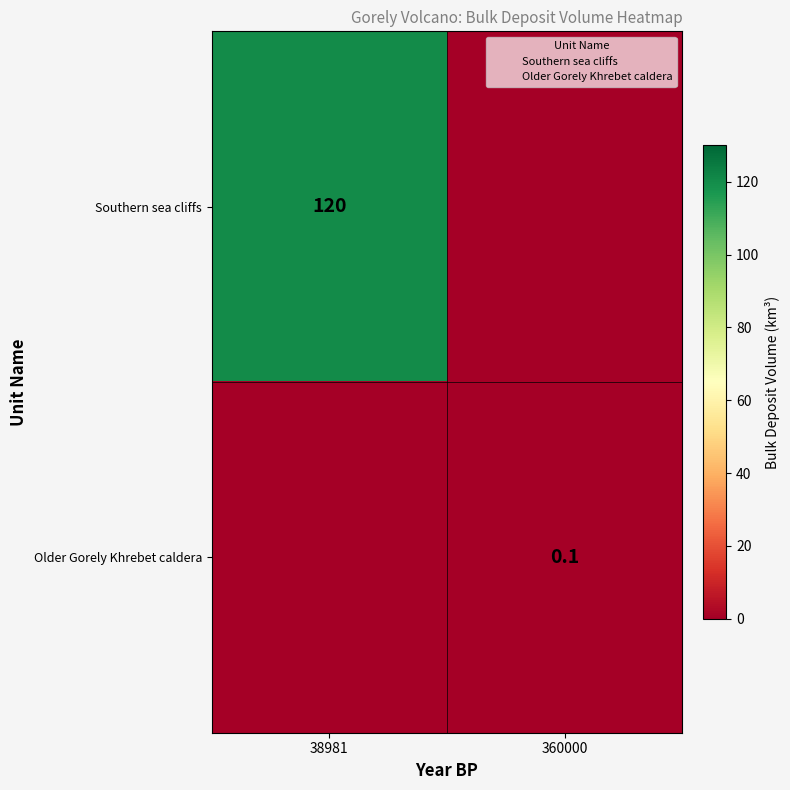

Which series has the largest total across all categories?

Southern sea cliffs